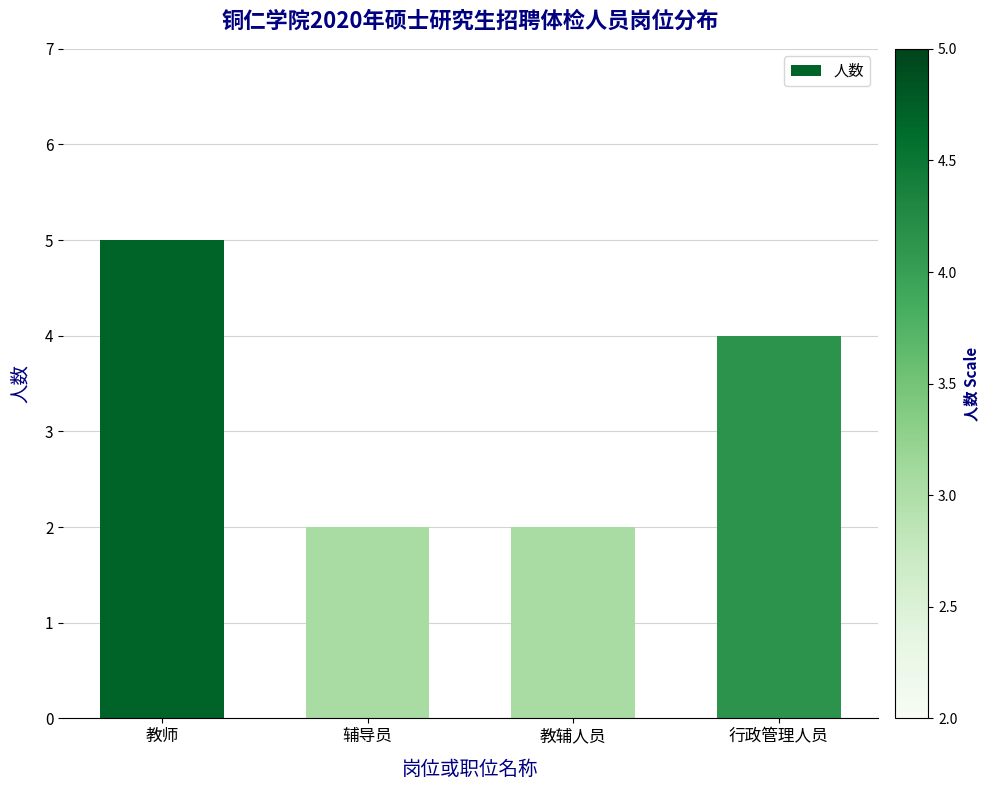

What is the average value?

3